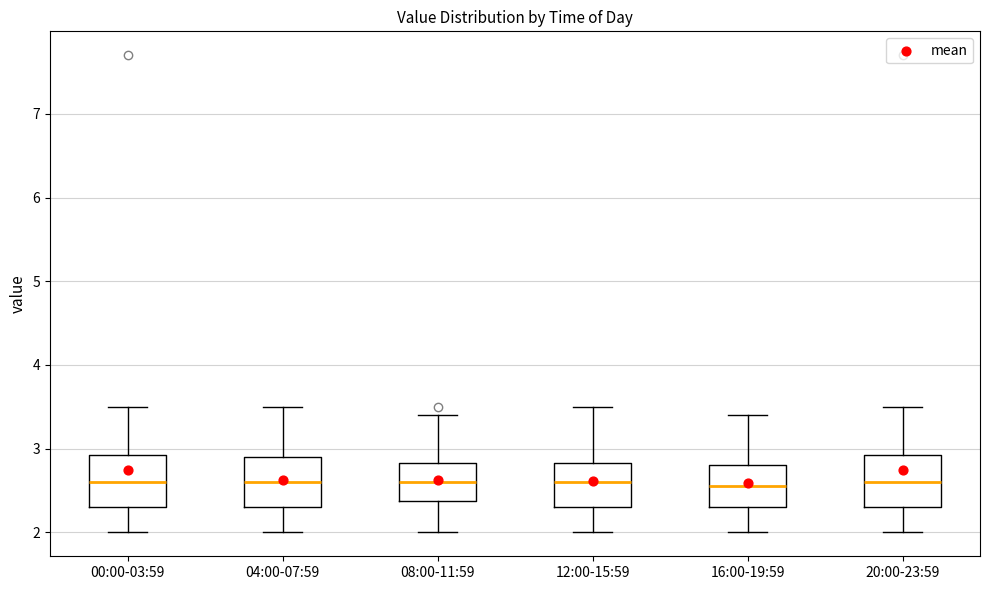

Where does the lower whisker of the box for 04:00-07:59 end on the y-axis? The values are not printed on the chart, so give them approximately, as read against the axis.

2.0